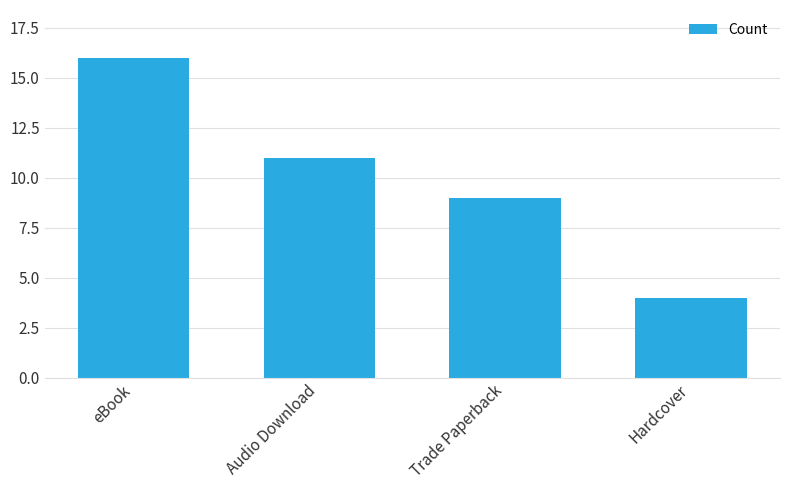

True or false: the data shows 11 at Audio Download.

True